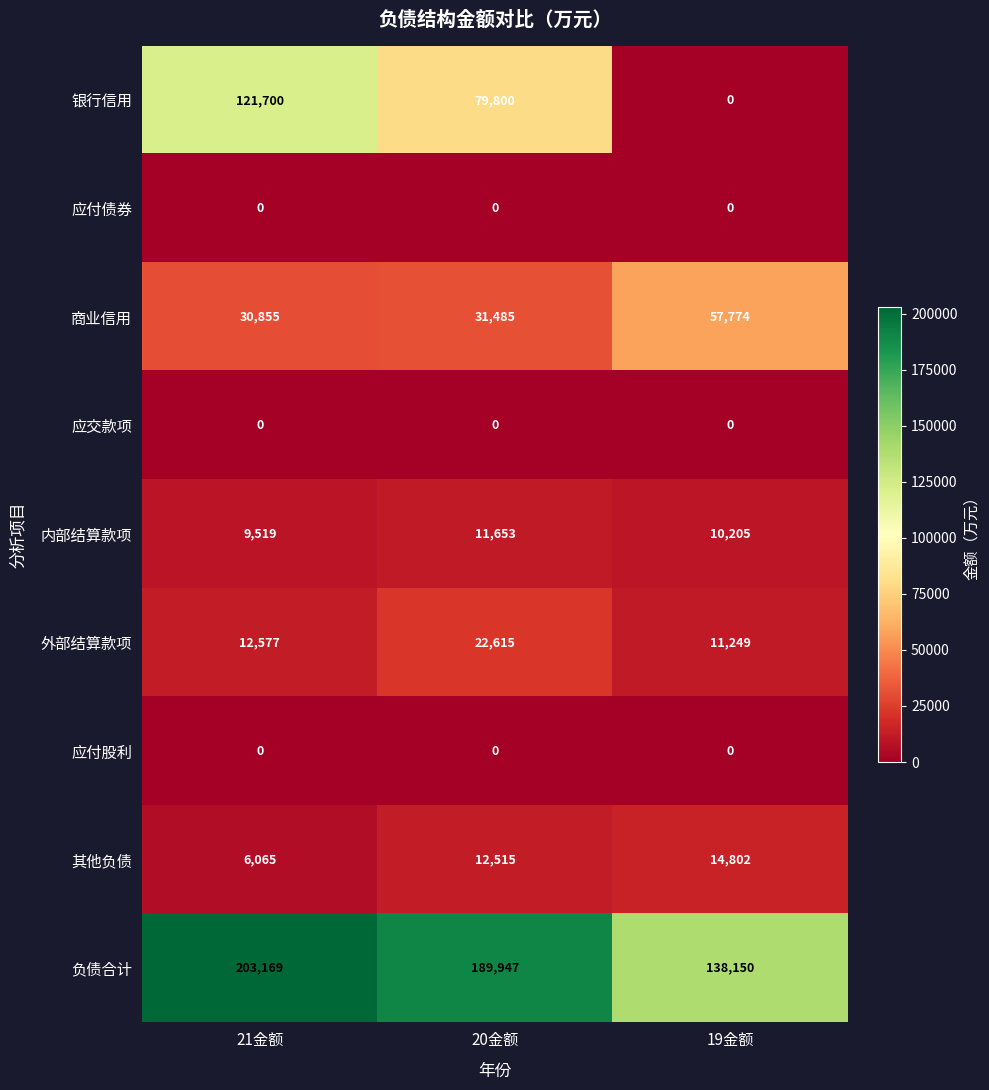

What is the spread (max minus min) of values at 20金额?

189947